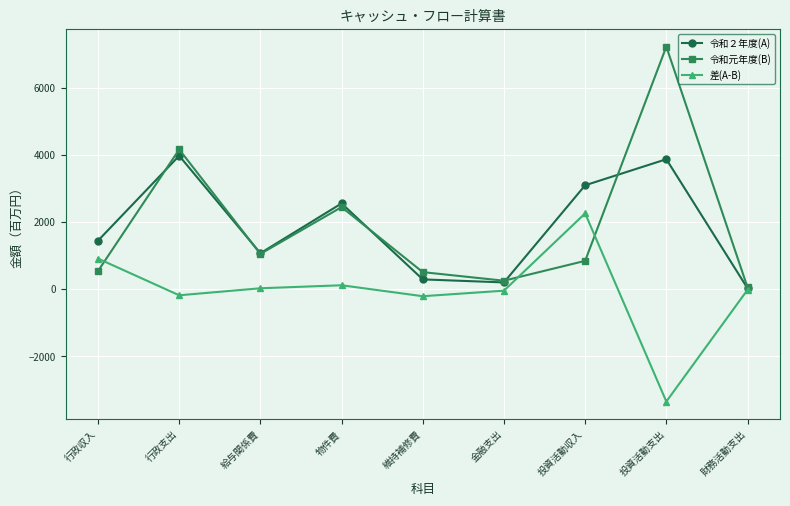

Is the value of 差(A-B) at 投資活動支出 greater than the value of 令和元年度(B) at 金融支出?

No